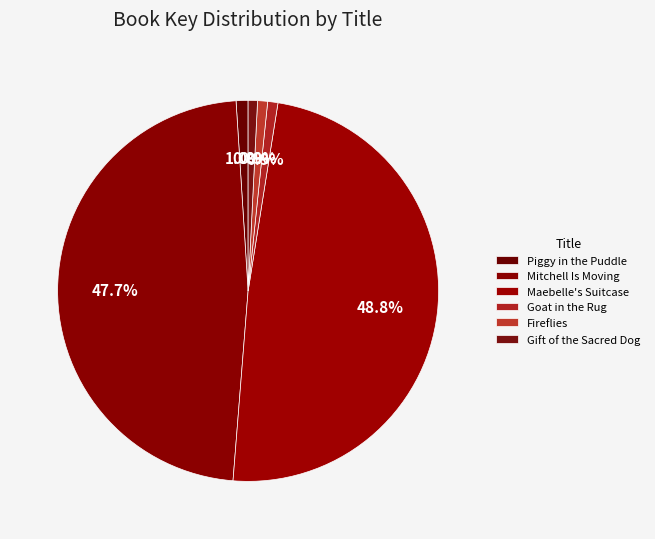

Which category has the biggest portion of the pie?

Maebelle's Suitcase